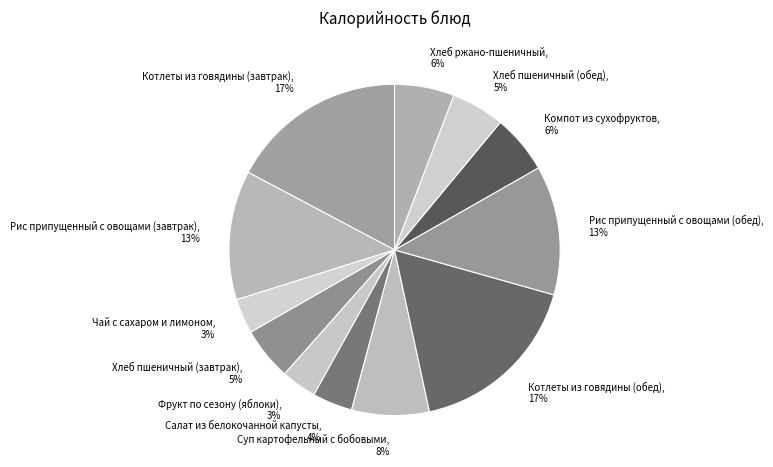

How many slices are in this pie chart?

12